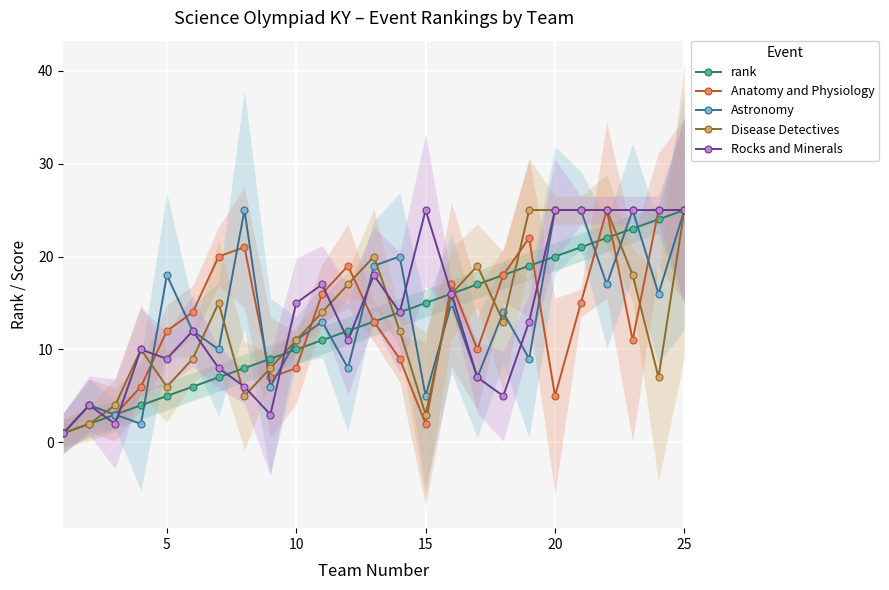

What is the difference between the maximum and minimum values in the Astronomy series?

24